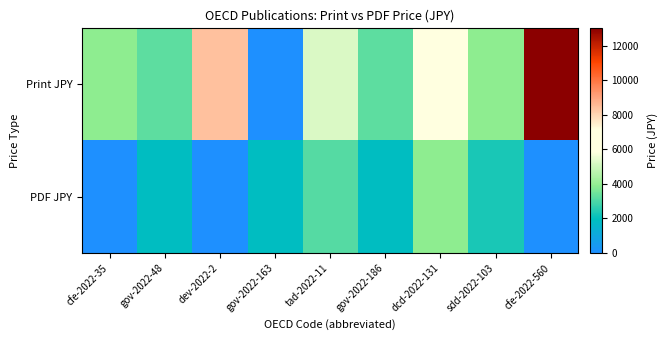

Between tad-2022-11 and cfe-2022-560, which is larger?

cfe-2022-560